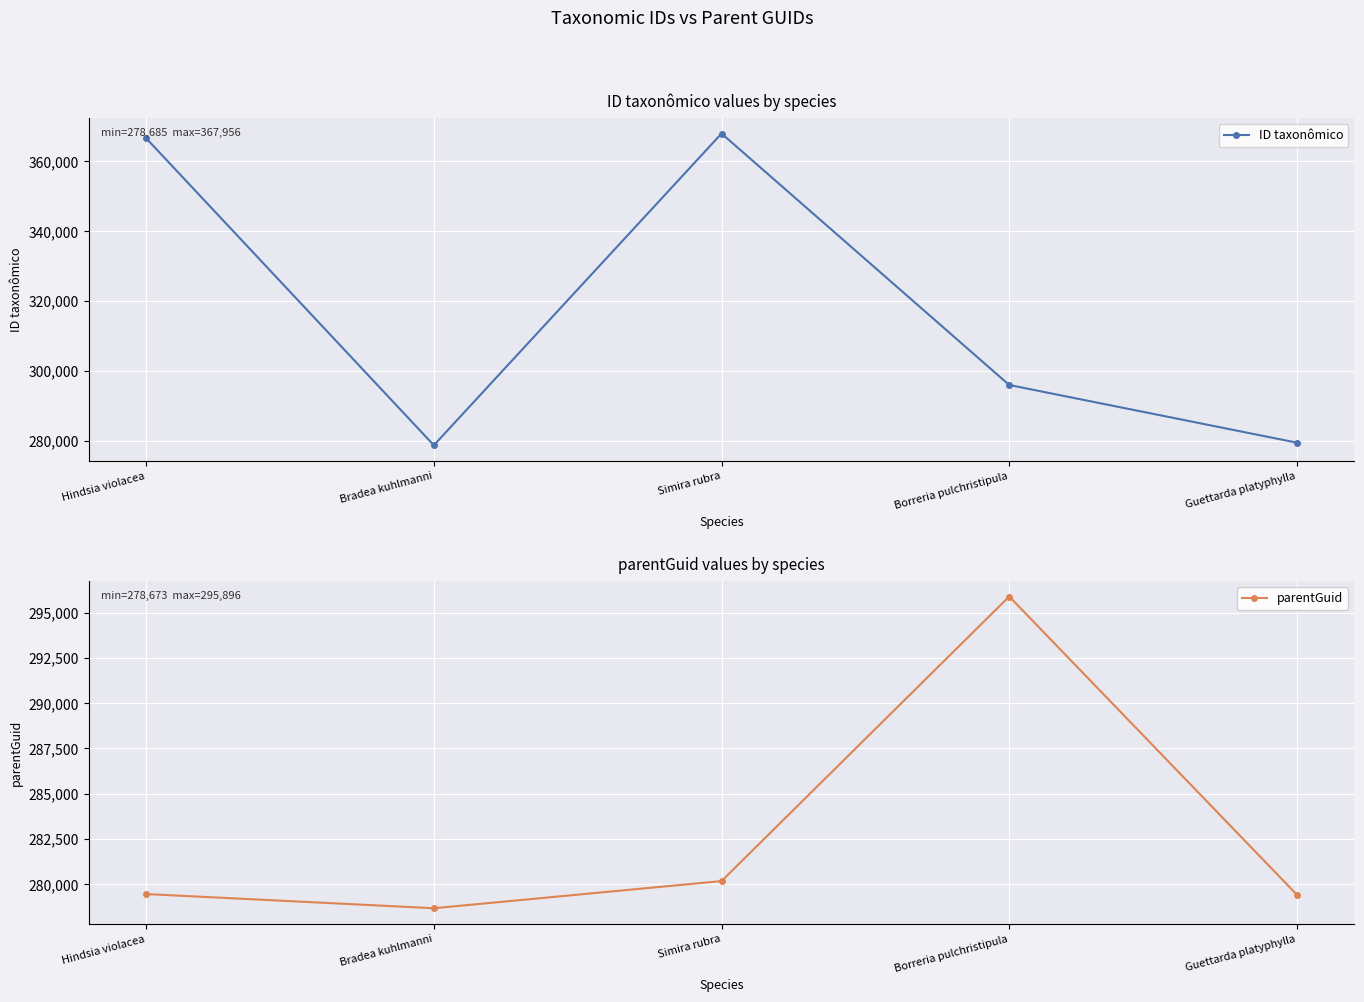

What are all the series names shown in the legend?

ID taxonômico, parentGuid